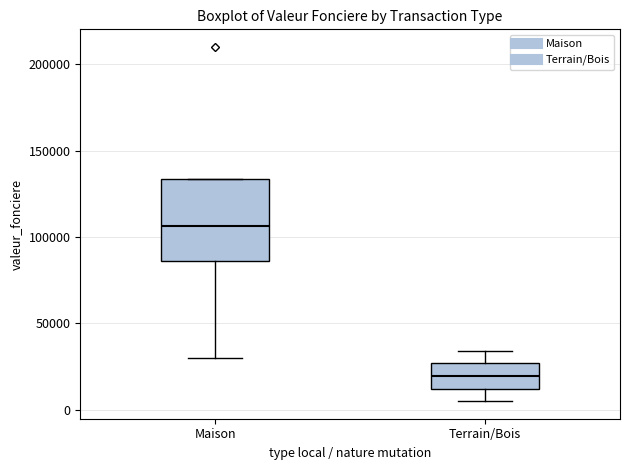

Reading left to right, transcribe this box plot: for each box, give where its median line is, the range the box spans, and where its two whiskers end, as read against the y-axis. The values are not printed on the chart, so give them approximately, as read against the axis.

Maison: median 105000, box 85000 to 135000, whiskers 30000 to 135000
Terrain/Bois: median 20000, box 10000 to 25000, whiskers 5000 to 35000